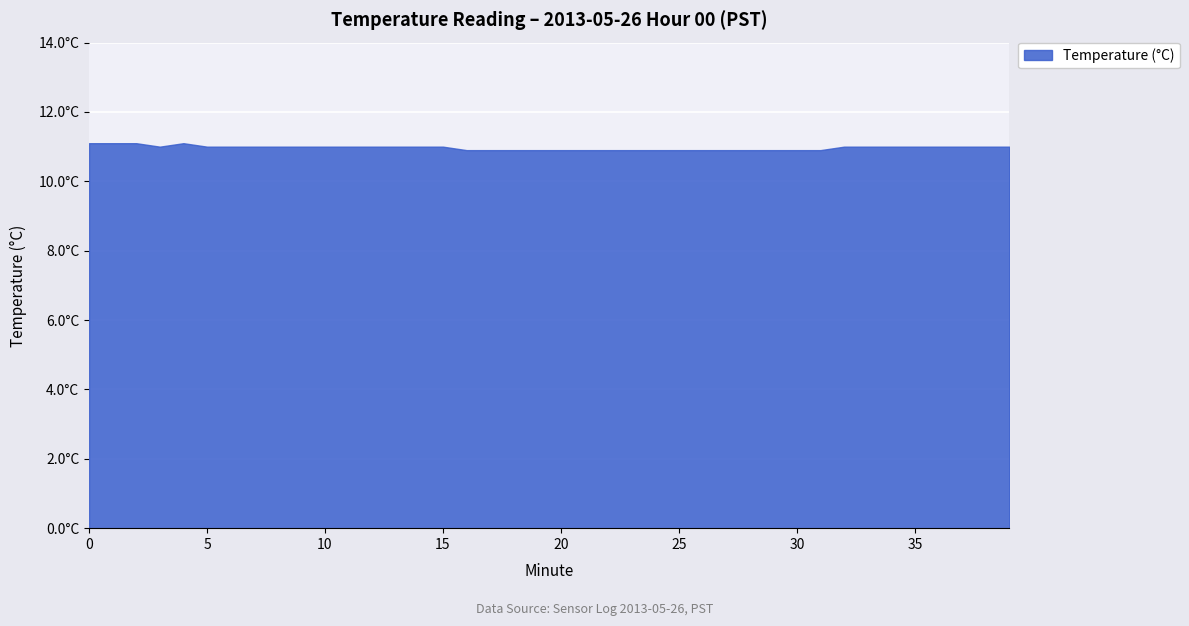

How many data points are above 11?

4